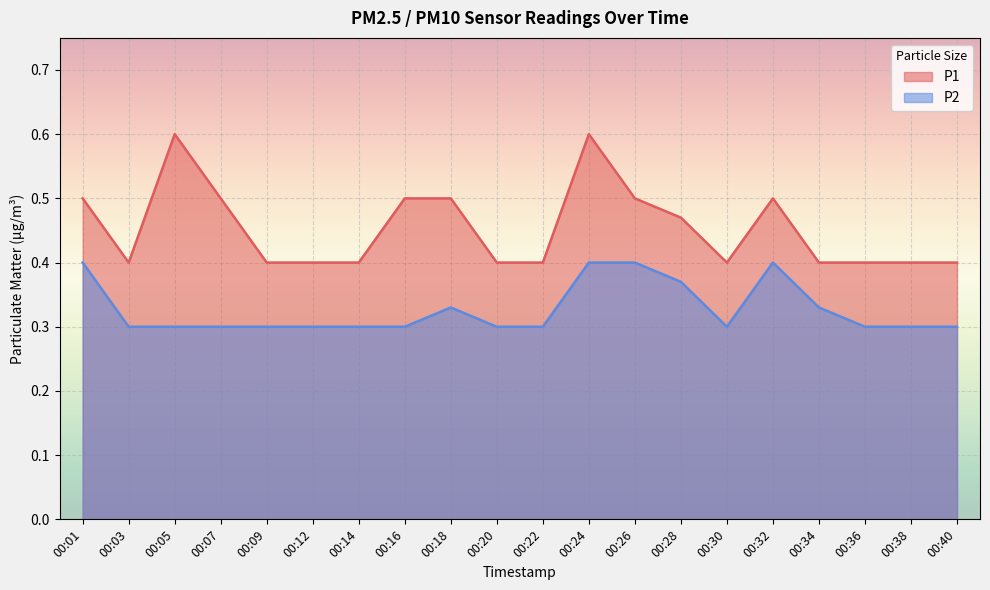

How many lines are shown in the chart?

2